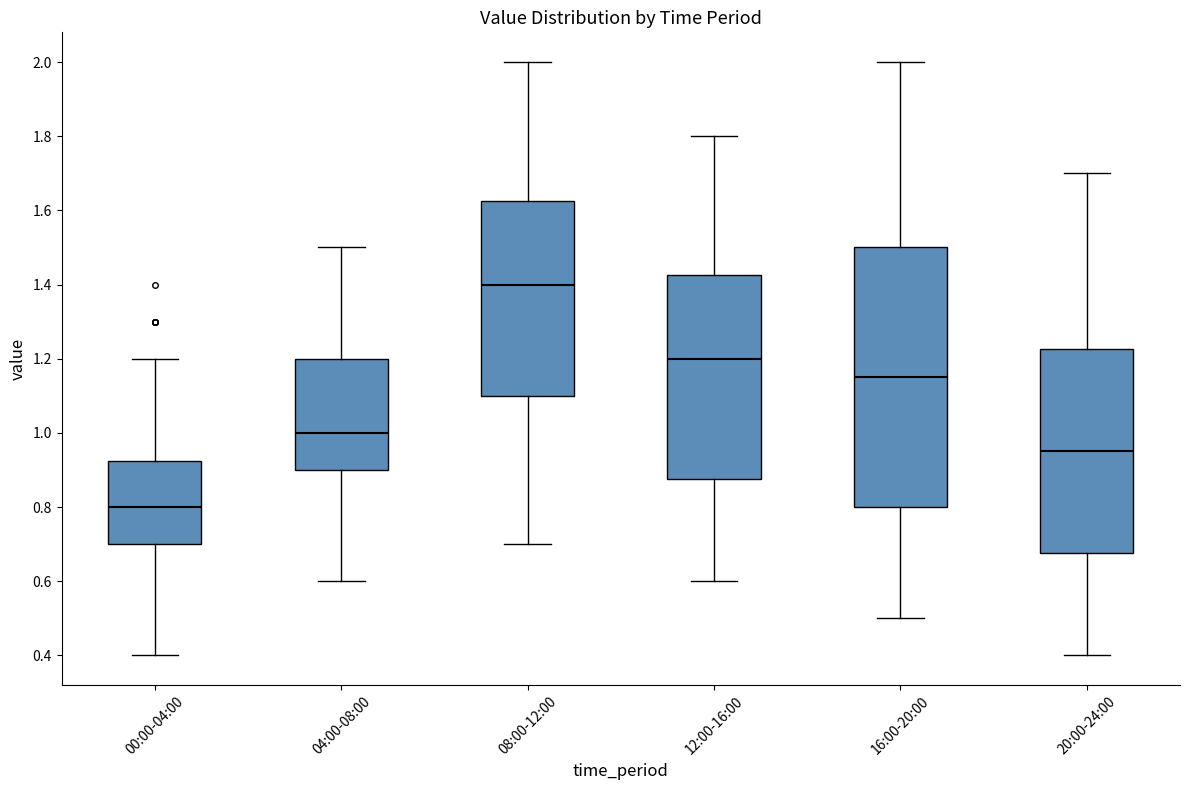

Reading left to right, transcribe this box plot: for each box, give where its median line is, the range the box spans, and where its two whiskers end, as read against the y-axis. The values are not printed on the chart, so give them approximately, as read against the axis.

00:00-04:00: median 0.80, box 0.70 to 0.92, whiskers 0.40 to 1.20
04:00-08:00: median 1.00, box 0.90 to 1.20, whiskers 0.60 to 1.50
08:00-12:00: median 1.40, box 1.10 to 1.62, whiskers 0.70 to 2.00
12:00-16:00: median 1.20, box 0.88 to 1.42, whiskers 0.60 to 1.80
16:00-20:00: median 1.16, box 0.80 to 1.50, whiskers 0.50 to 2.00
20:00-24:00: median 0.96, box 0.68 to 1.22, whiskers 0.40 to 1.70